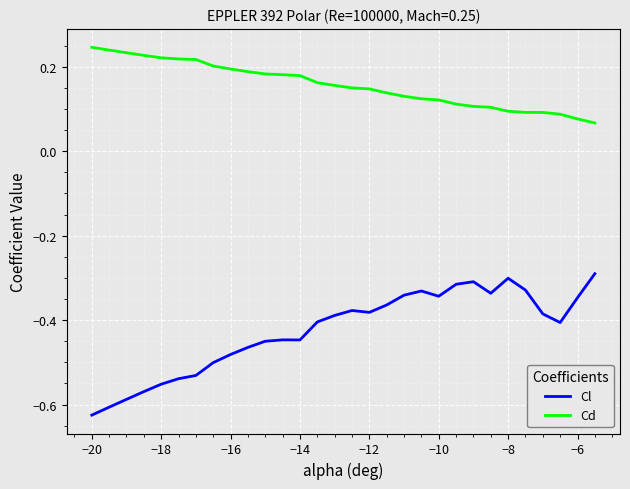

In Cl, how many points are lower than both neighbors (excluding endpoints)?

5